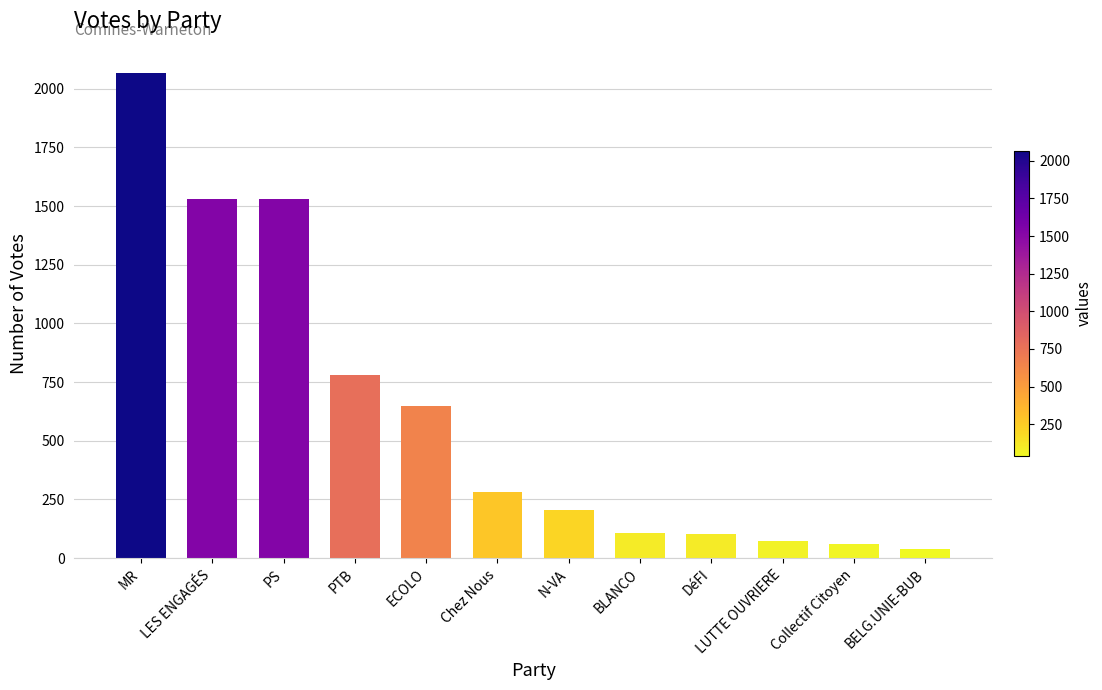

Which category has the lowest value across all series?

BELG.UNIE-BUB